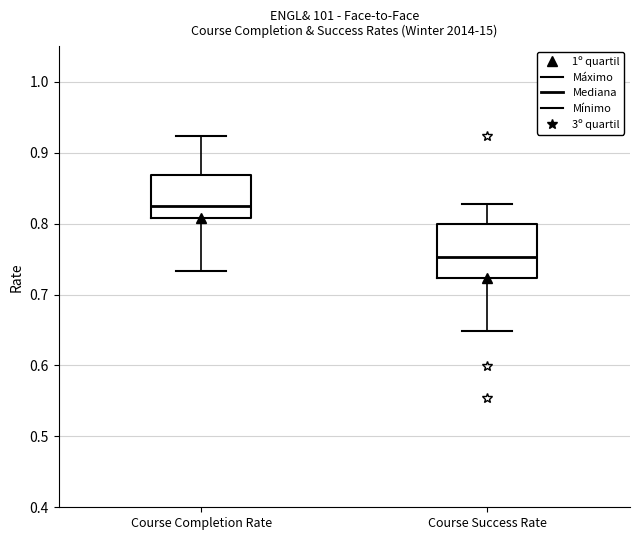

Reading left to right, transcribe this box plot: for each box, give where its median line is, the range the box spans, and where its two whiskers end, as read against the y-axis. The values are not printed on the chart, so give them approximately, as read against the axis.

Course Completion Rate: median 0.82, box 0.81 to 0.87, whiskers 0.73 to 0.92
Course Success Rate: median 0.75, box 0.72 to 0.80, whiskers 0.65 to 0.83